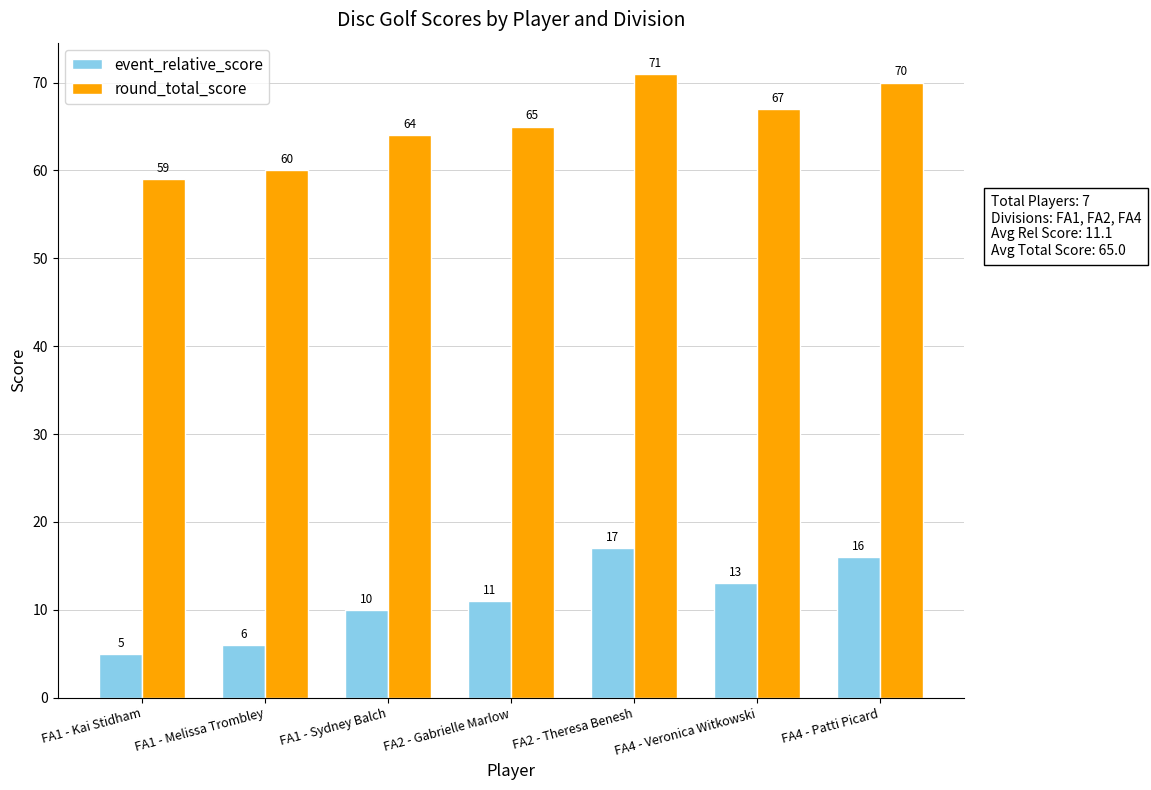

At which category is the sum across all series the highest?

FA2 - Theresa Benesh